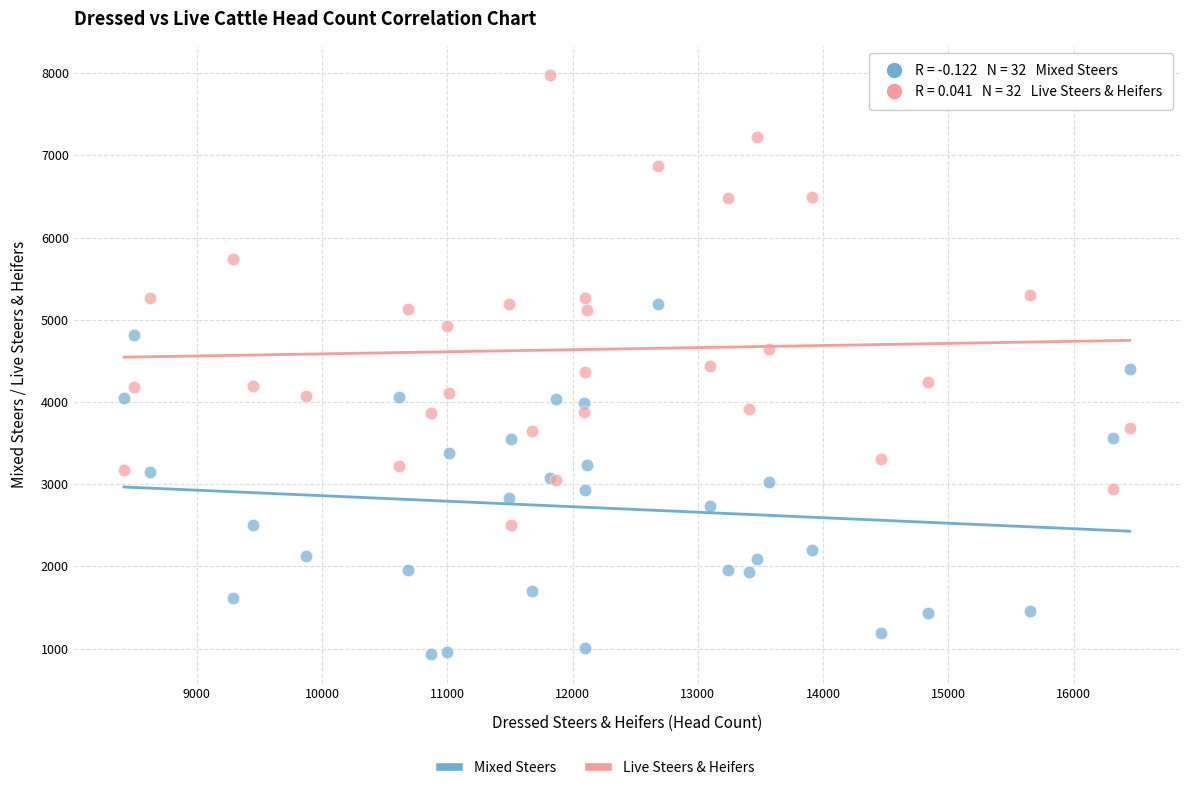

What is the X range (max minus min) for the scatter plot?

8028